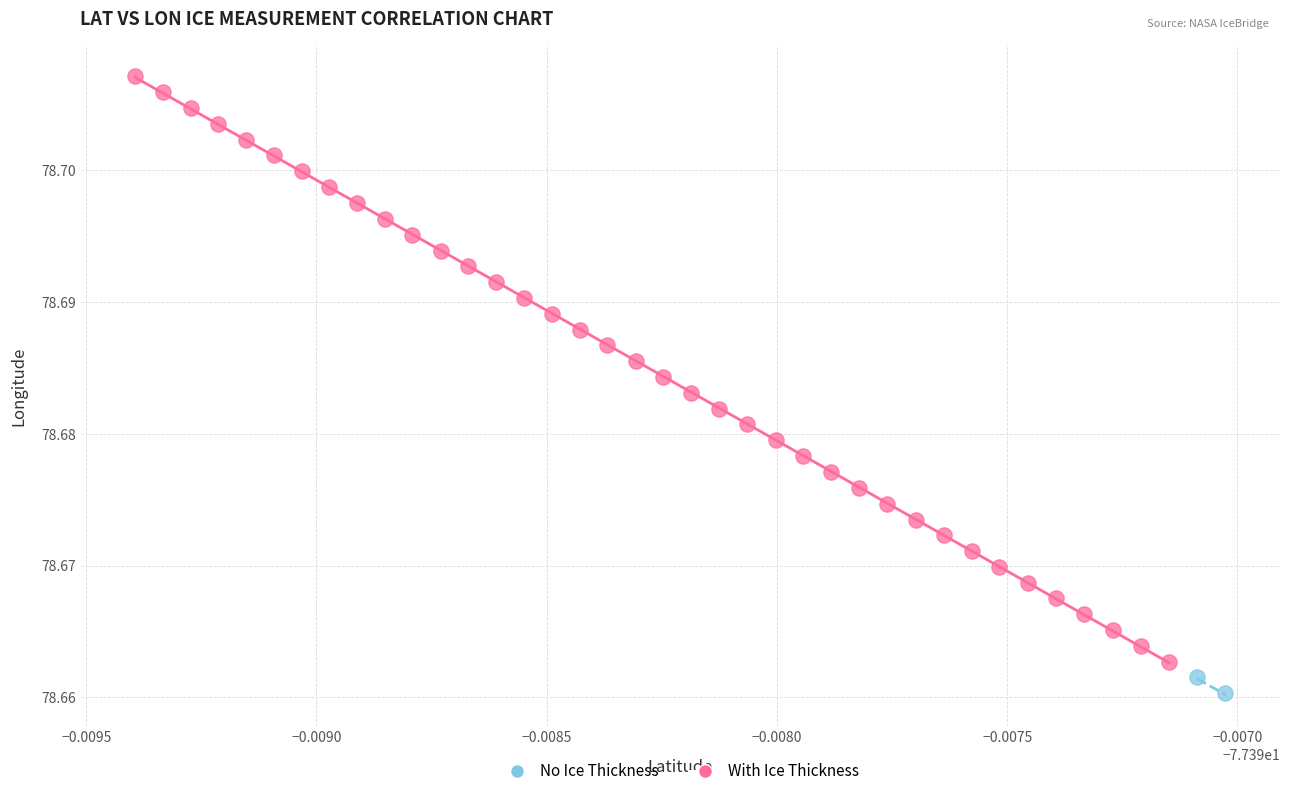

What are all the series names shown in the legend?

No Ice Thickness, With Ice Thickness